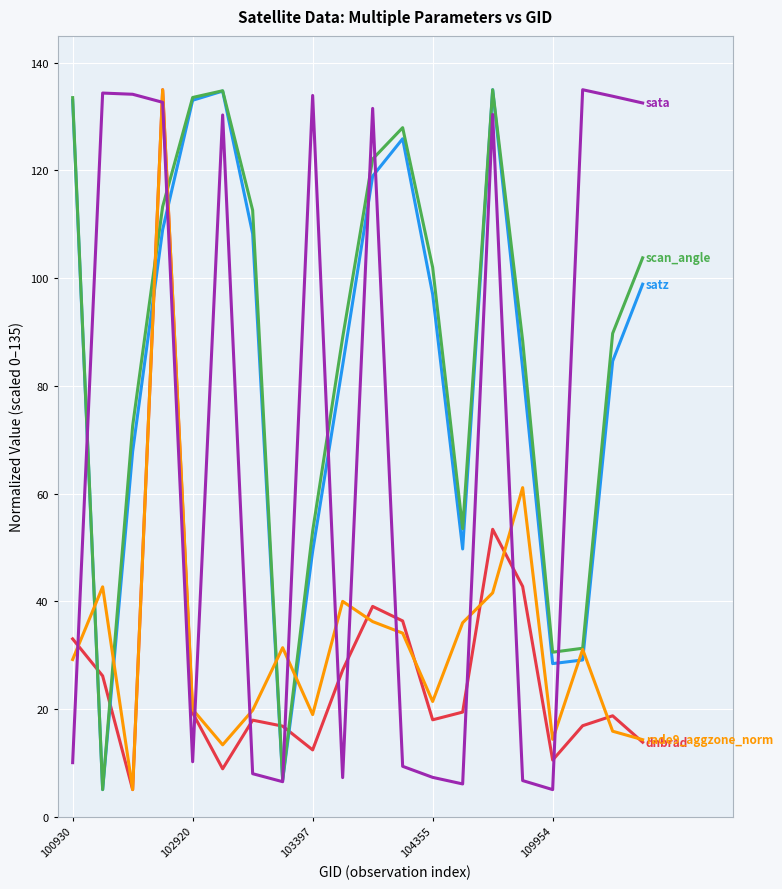

What is the minimum value shown in the chart?

5.0